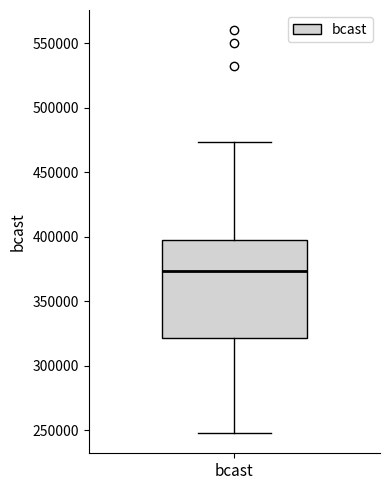

Where does the lower whisker of the box for bcast end on the y-axis? The values are not printed on the chart, so give them approximately, as read against the axis.

250000